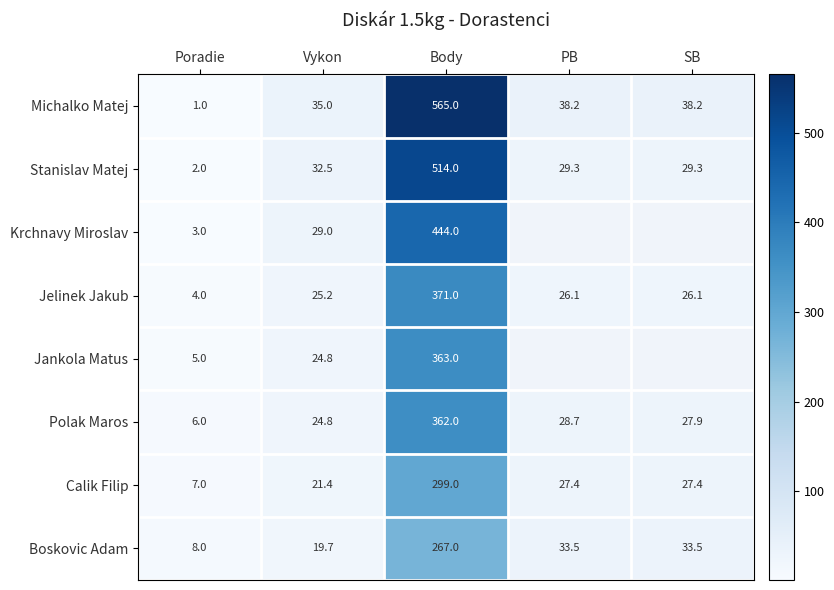

How many categories are shown in the chart?

5